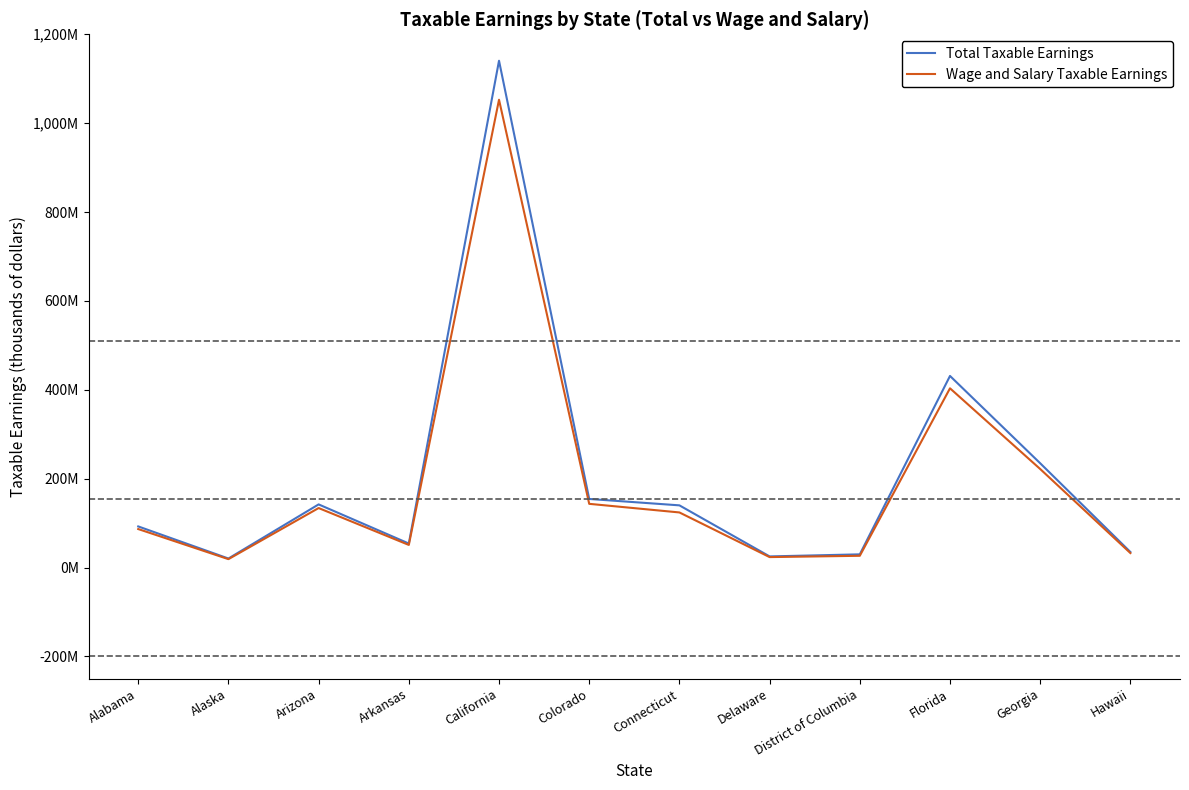

The Total Taxable Earnings series shows 20433914 at Alaska. True or false?

True